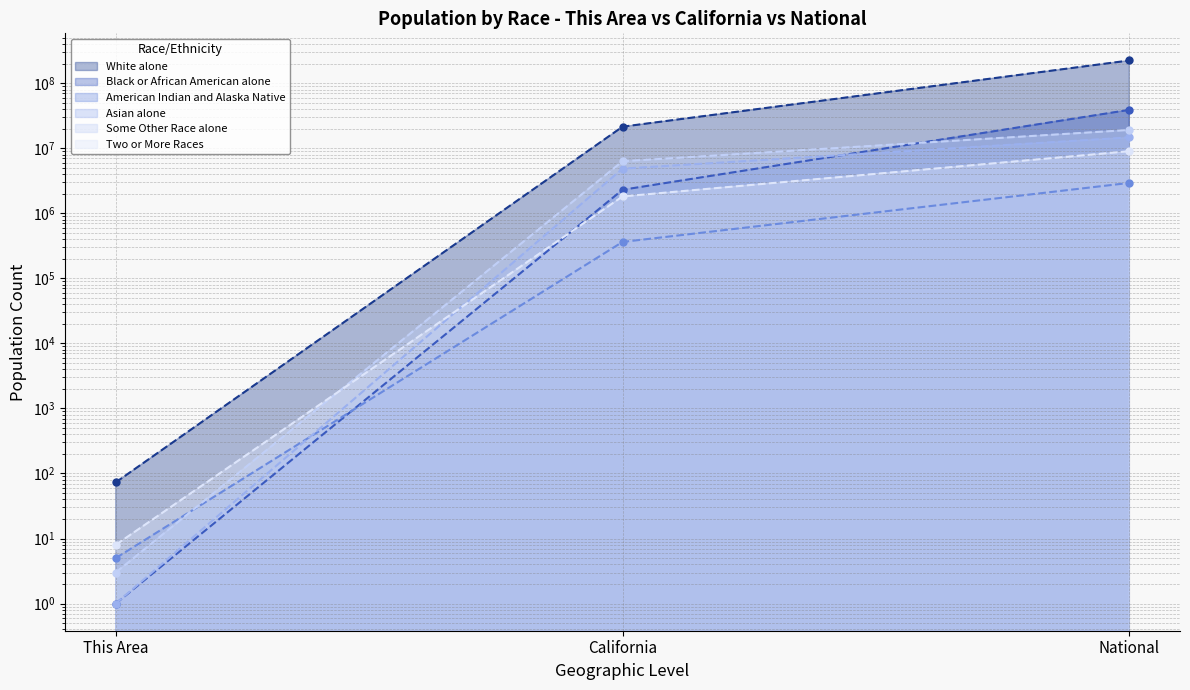

Which category has the highest value across all series?

National